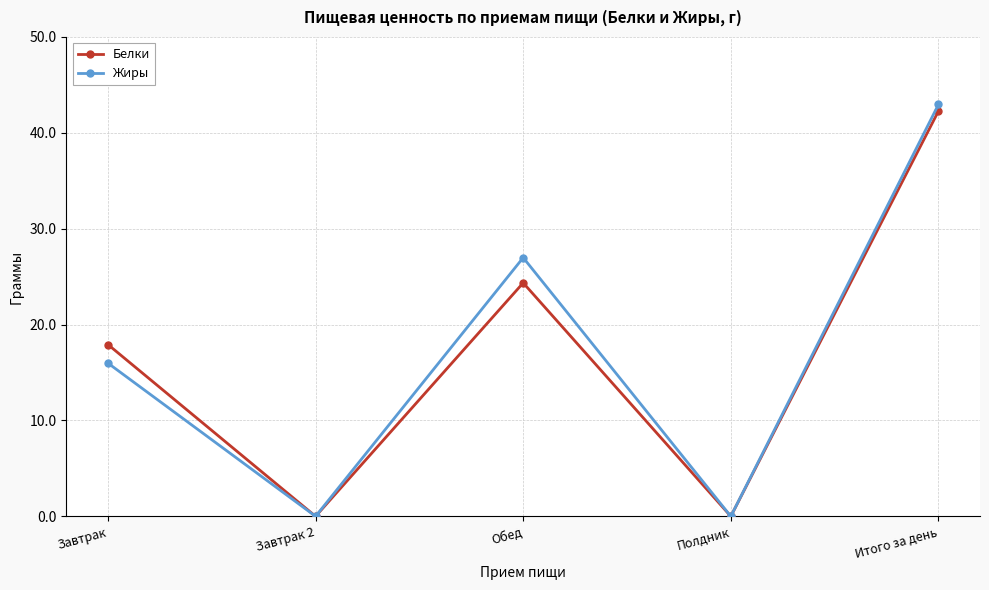

Reading left to right, what are all the values shown in this chart?

Белки: 17.9	0.0	24.4	0.0	42.3
Жиры: 16.0	0.0	27.0	0.0	43.0